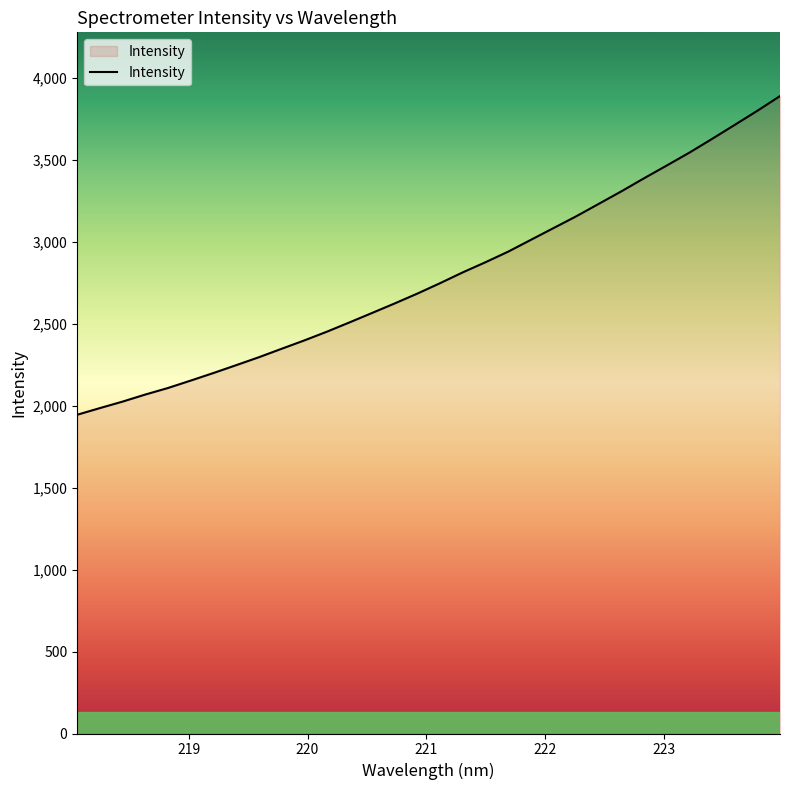

What is the greatest value displayed?

3889.8